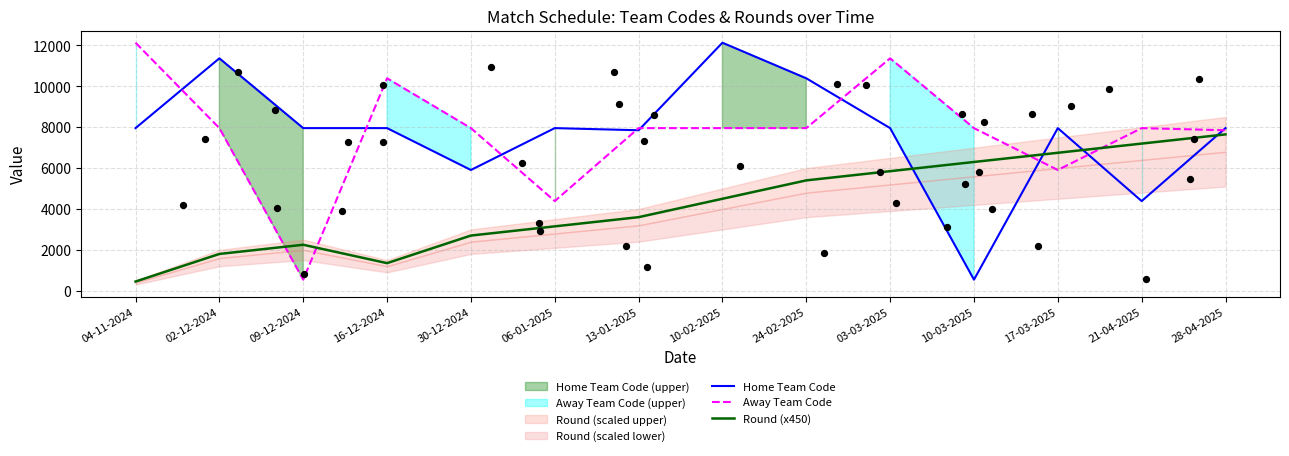

What are all the series names shown in the legend?

Home Team Code, Away Team Code, Round (x450)